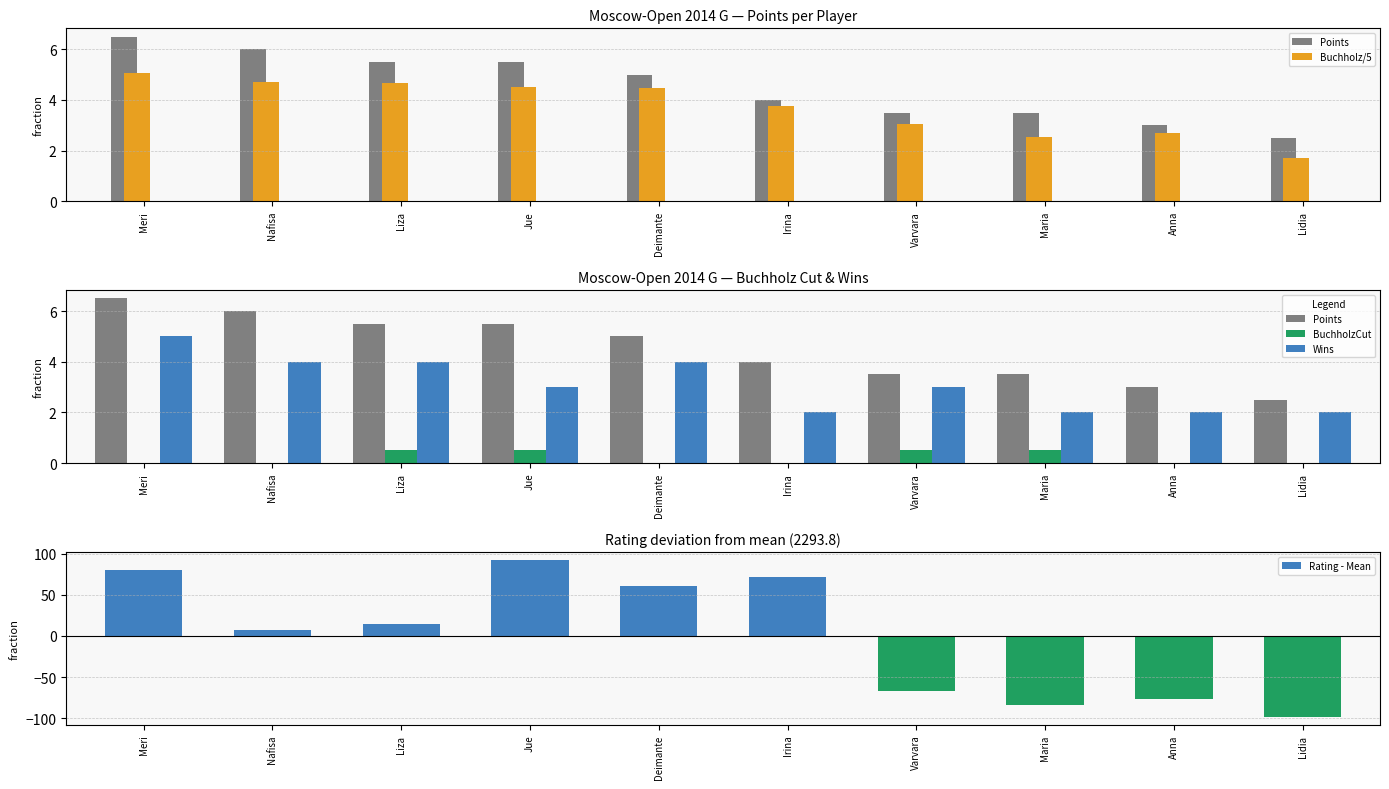

Does the chart contain stacked bars?

No